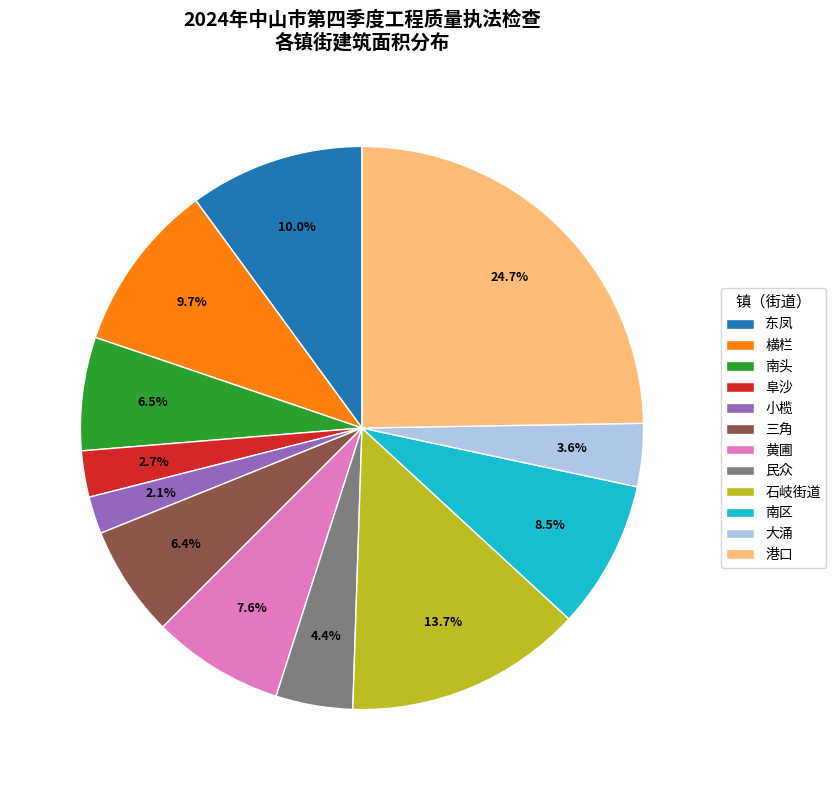

What percentage do 三角 and 小榄 together represent?

8.5%